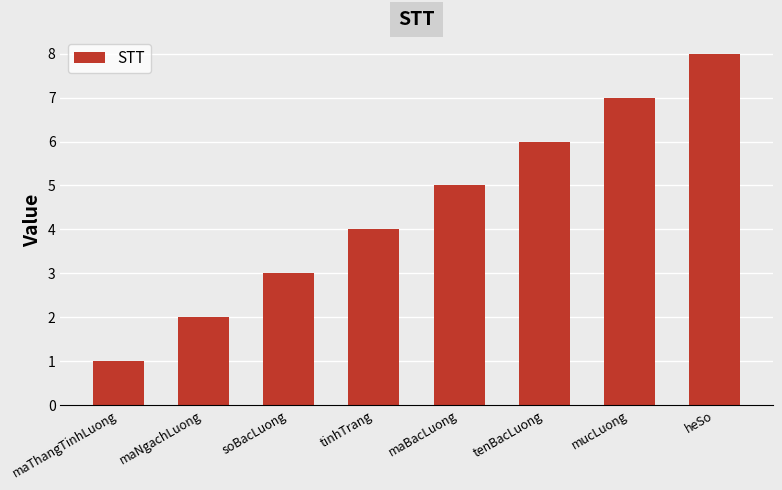

Between maThangTinhLuong and mucLuong, which is larger?

mucLuong